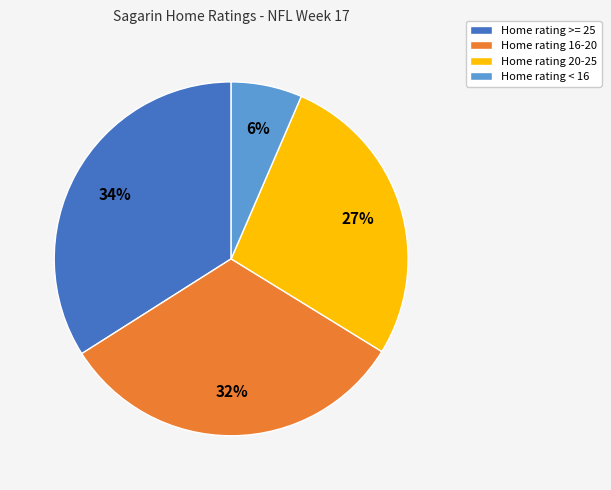

Count the number of slices in the pie.

4